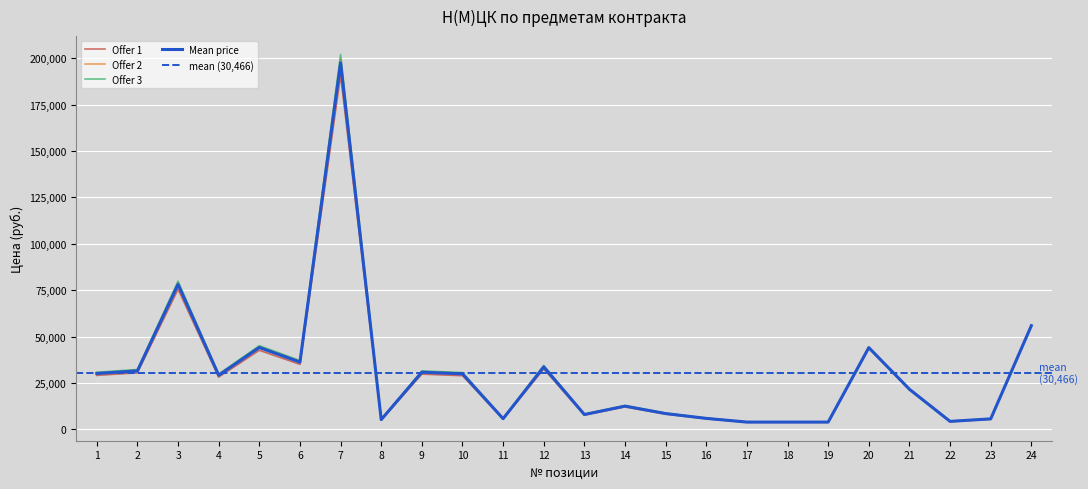

At 17, list the series in order from largest to smallest.

Offer 3, Offer 2, Mean price, Offer 1